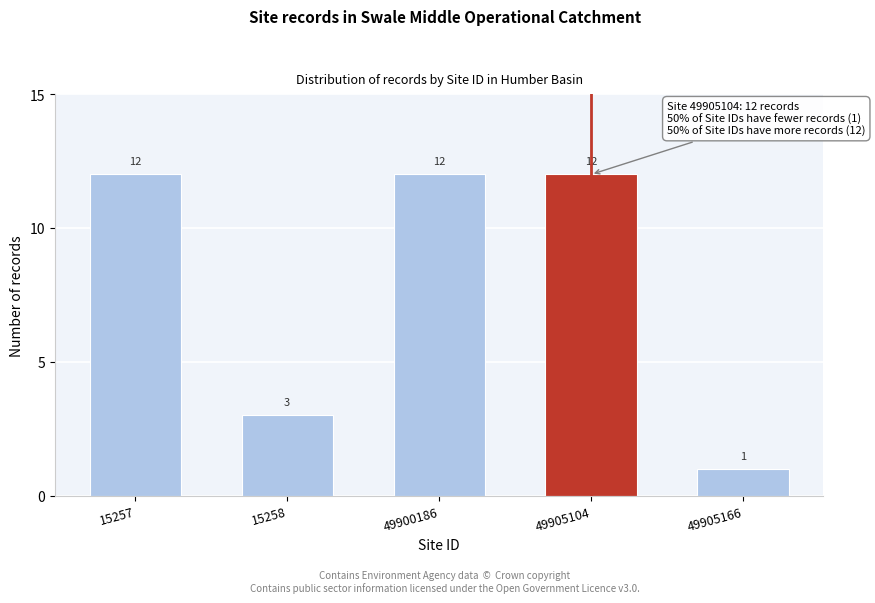

Reading right to left, list all the values displayed in this chart.

1	12	12	3	12